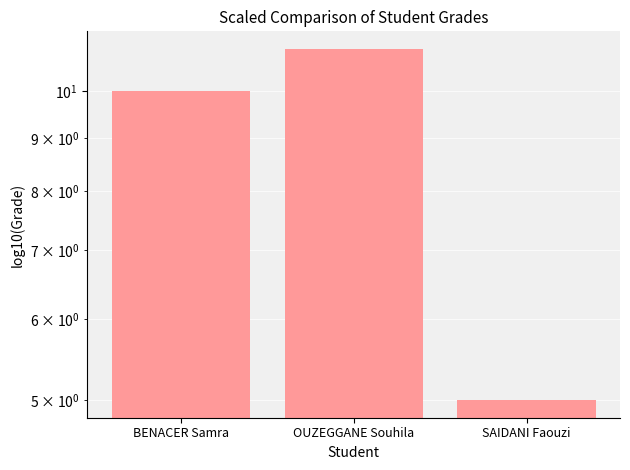

The value at SAIDANI Faouzi is 5. True or false?

True